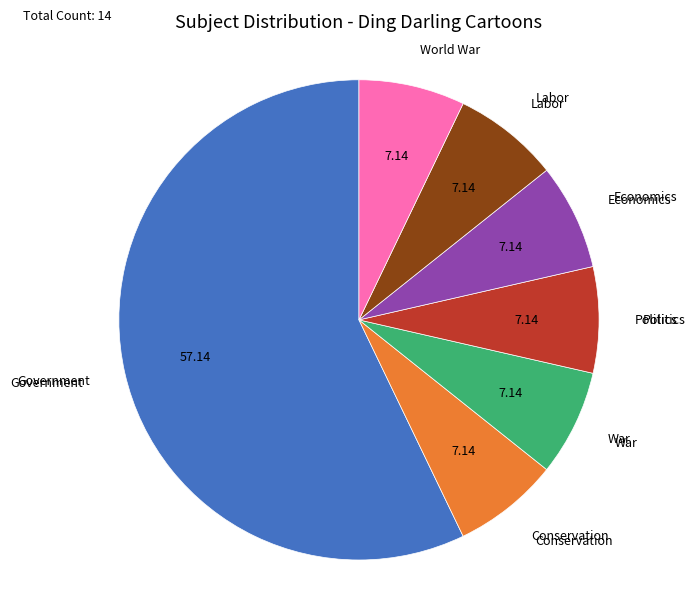

What is the largest slice in the pie chart?

Government